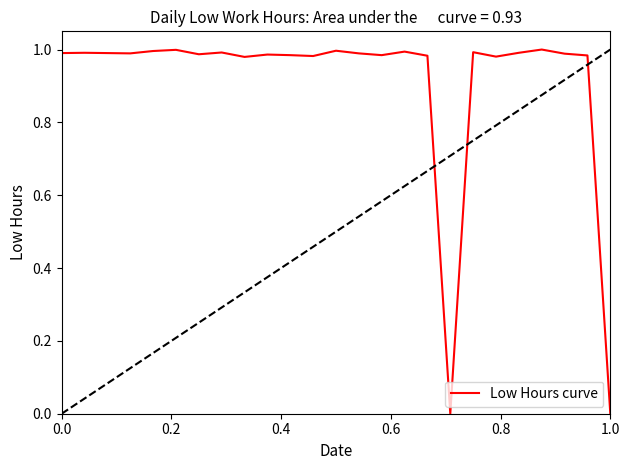

Reading left to right, extract all data points from this chart.

1.0	1.0	1.0	1.0	1.0	1.0	1.0	1.0	1.0	1.0	1.0	1.0	1.0	1.0	1.0	1.0	1.0	0.0	1.0	1.0	1.0	1.0	1.0	1.0	0.0